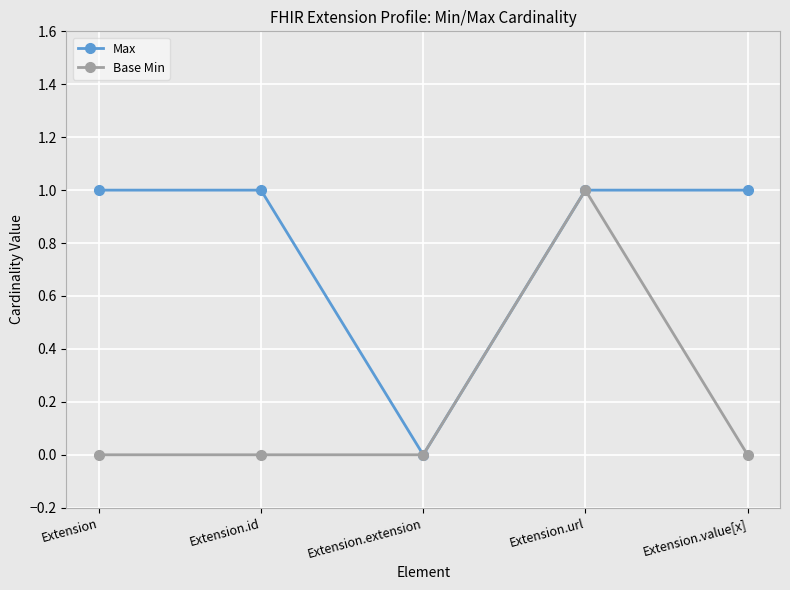

True or false: Max has more than 2 points higher than both neighbors.

False